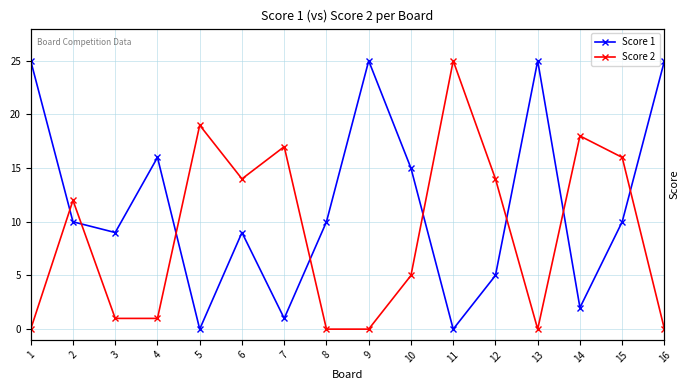

Reading left to right, what are all the values shown in this chart?

Score 1: 25	10	9	16	0	9	1	10	25	15	0	5	25	2	10	25
Score 2: 0	12	1	1	19	14	17	0	0	5	25	14	0	18	16	0